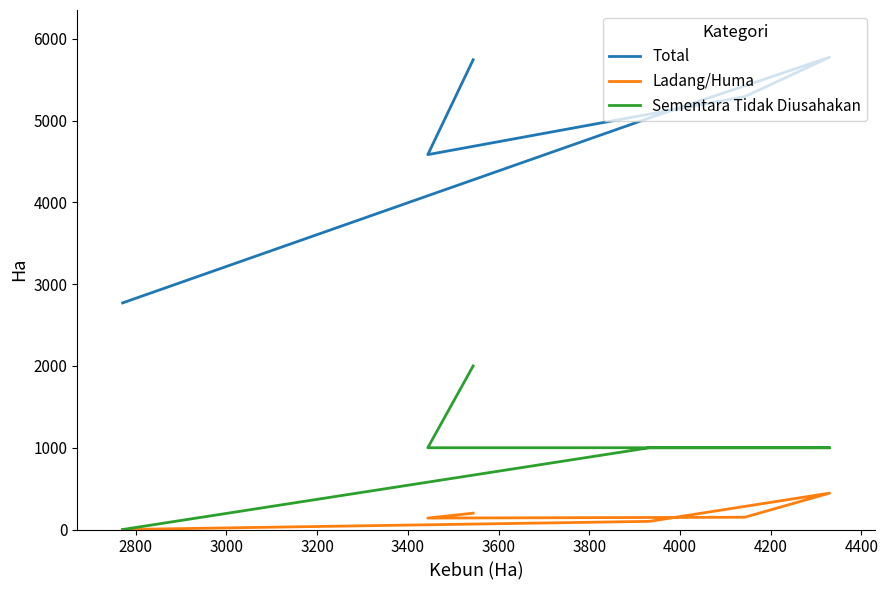

What are all the series names shown in the legend?

Total, Ladang/Huma, Sementara Tidak Diusahakan